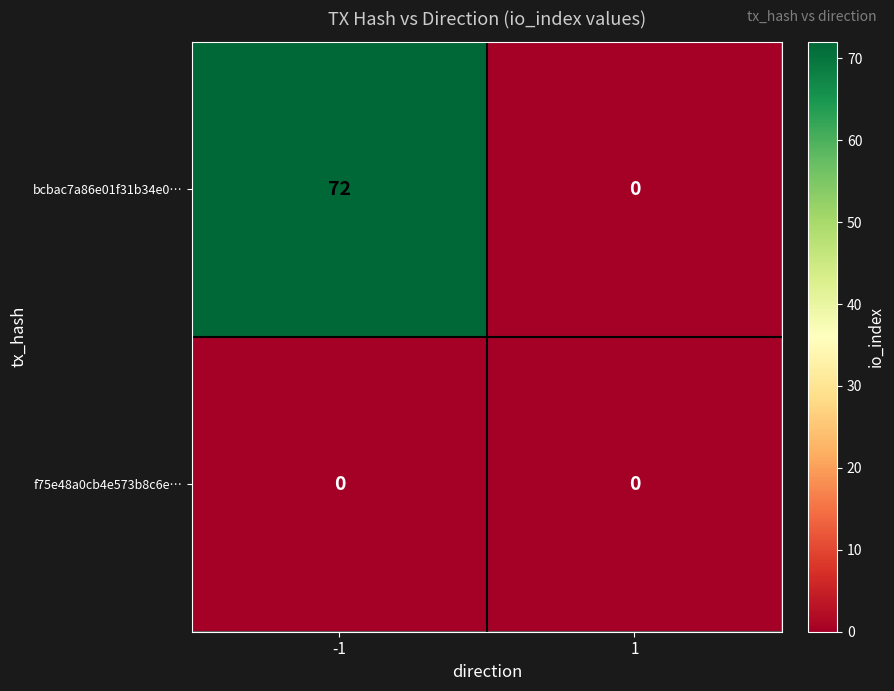

List the series in order of their overall mean, lowest first.

f75e48a0cb4e573b8c6e…, bcbac7a86e01f31b34e0…